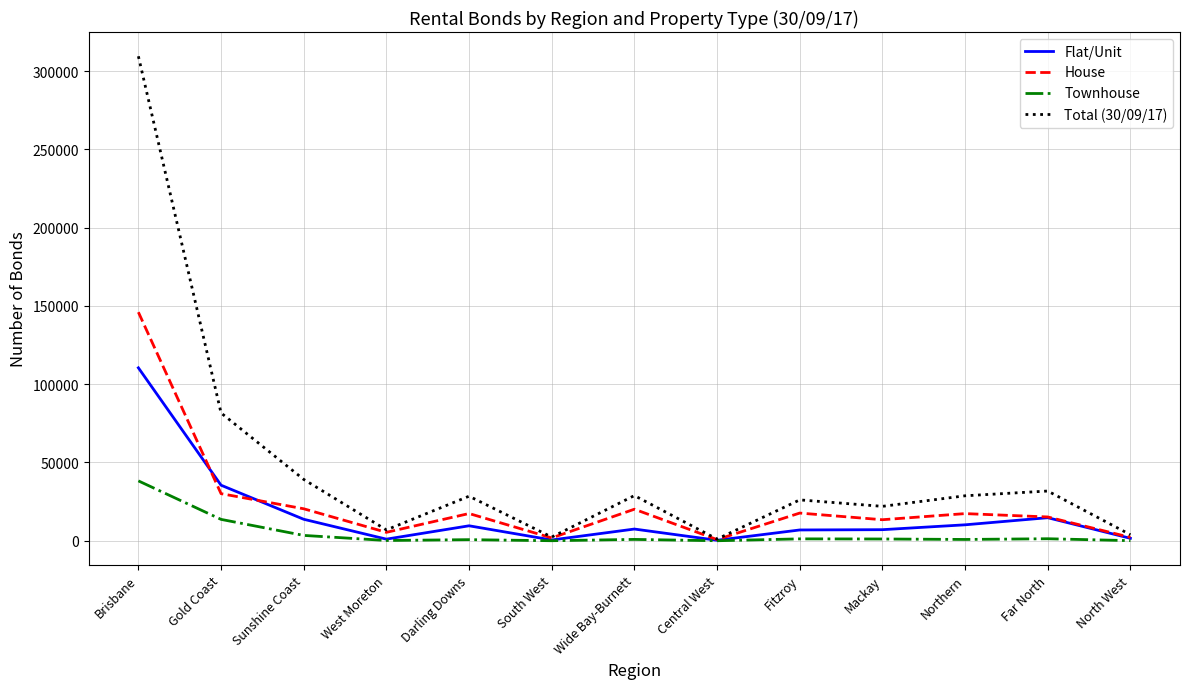

What is the greatest value displayed?

309454